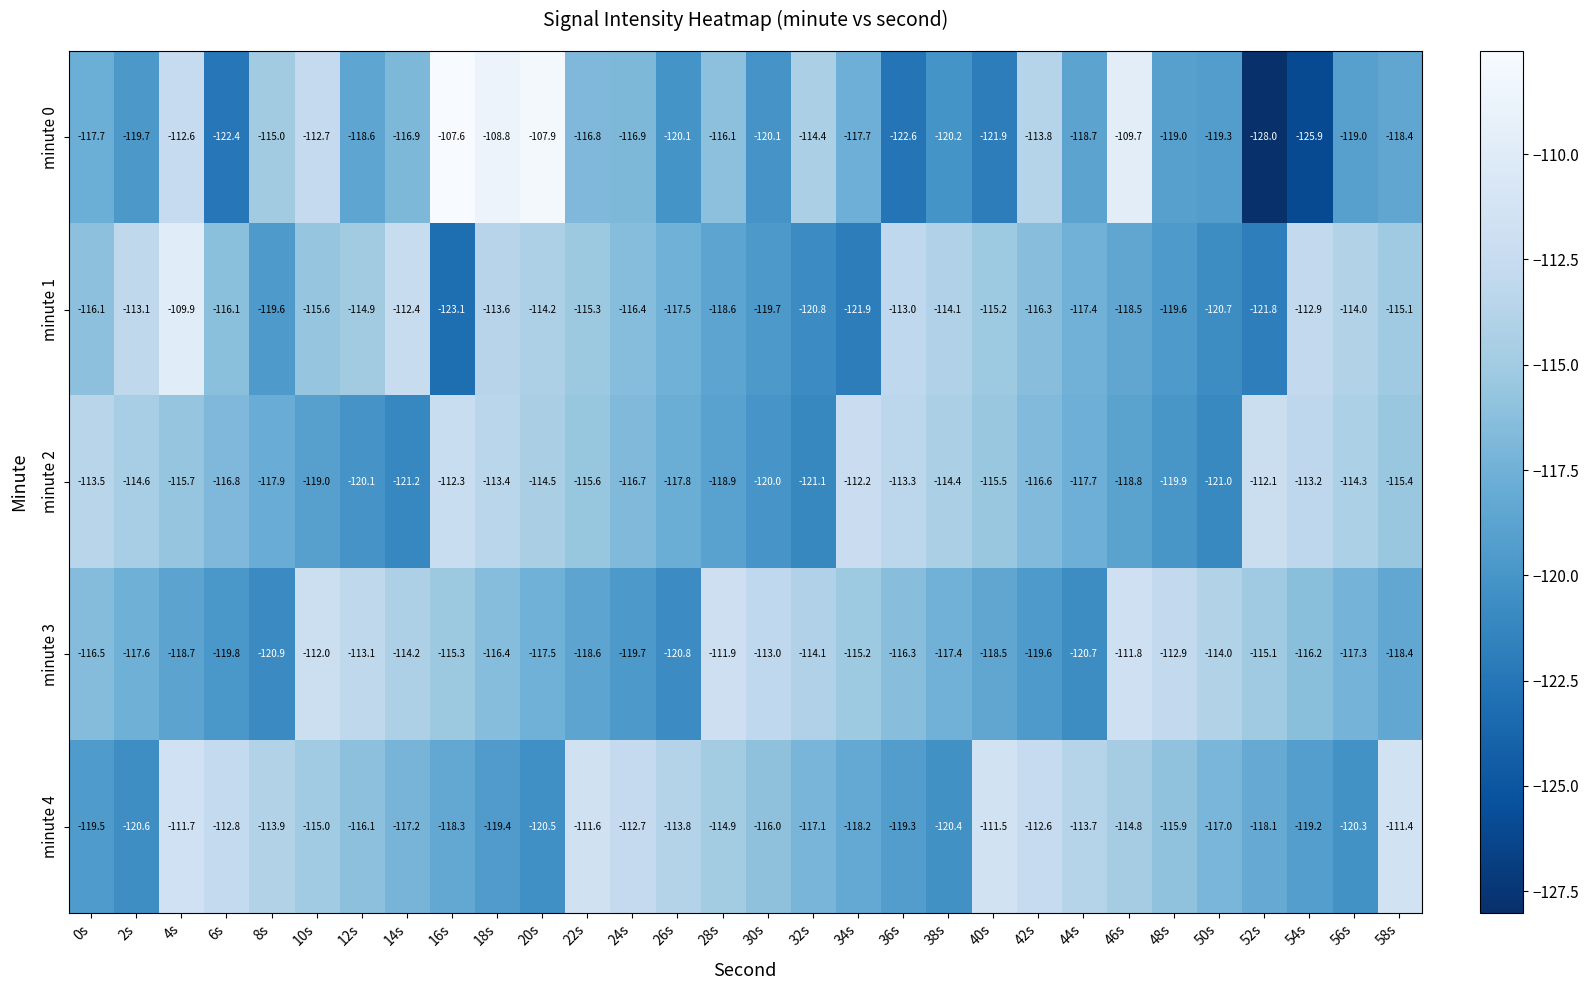

What is the difference between the maximum and minimum values in the minute 4 series?

9.2